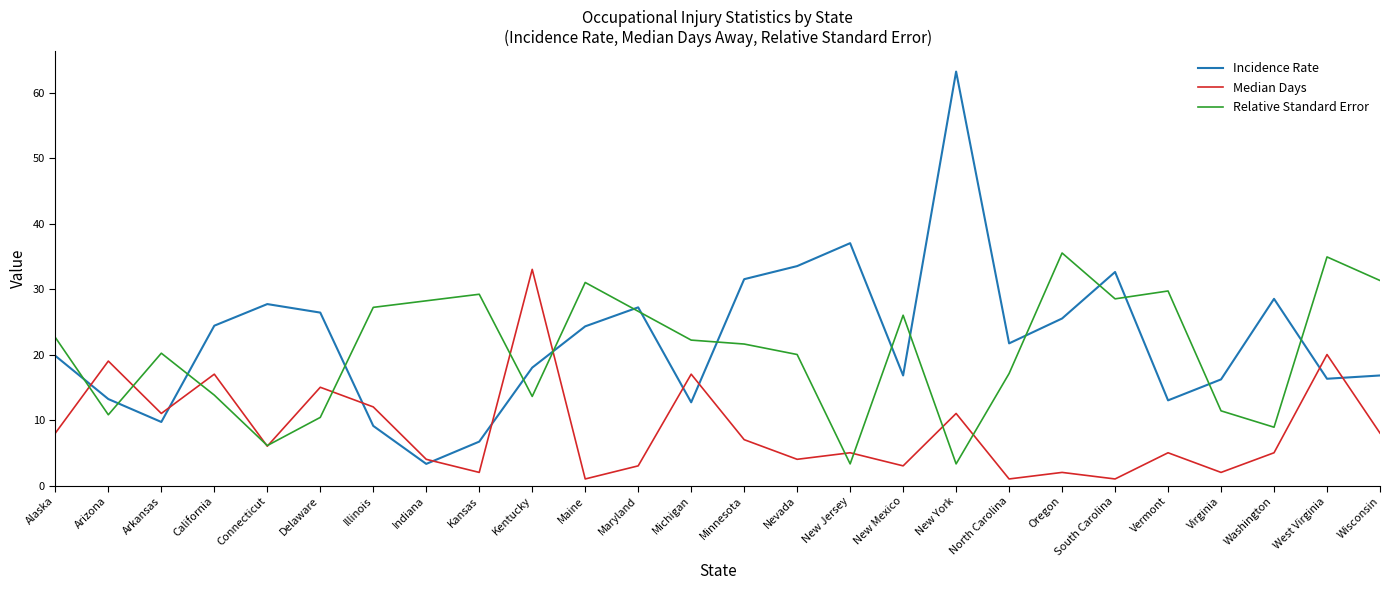

In Incidence Rate, how many points are higher than both neighbors (excluding endpoints)?

6